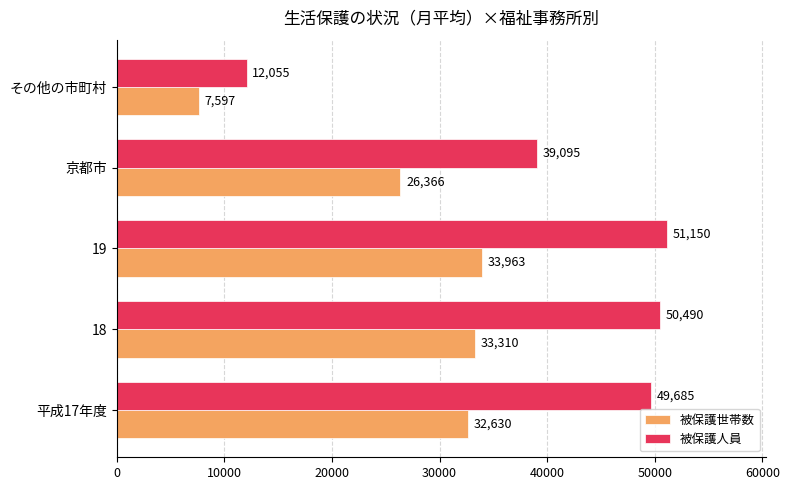

True or false: 被保護世帯数 has a value of 21806 at 19.

False